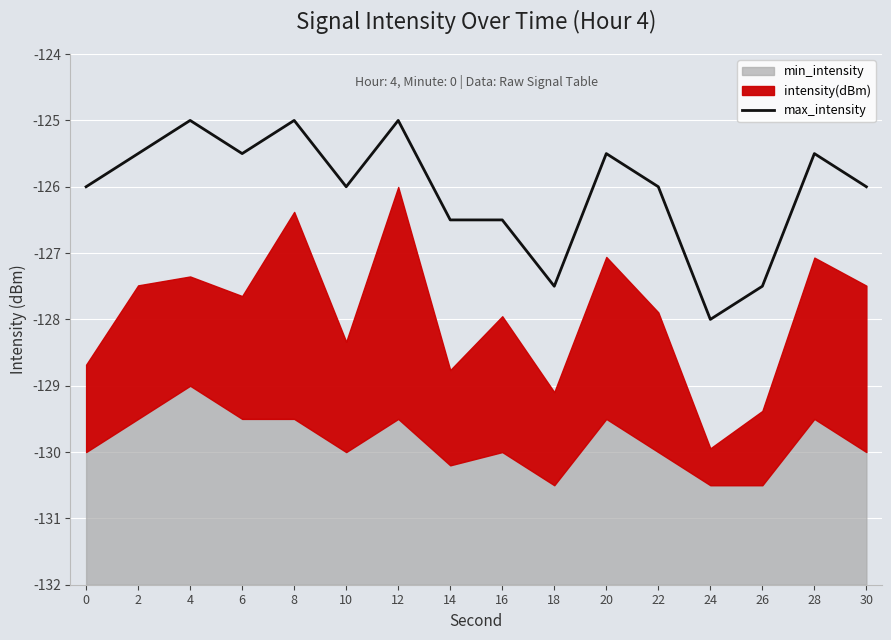

Reading left to right, extract all data points from this chart.

0=-126.0	2=-125.5	4=-125.0	6=-125.5	8=-125.0	10=-126.0	12=-125.0	14=-126.5	16=-126.5	18=-127.5	20=-125.5	22=-126.0	24=-128.0	26=-127.5	28=-125.5	30=-126.0